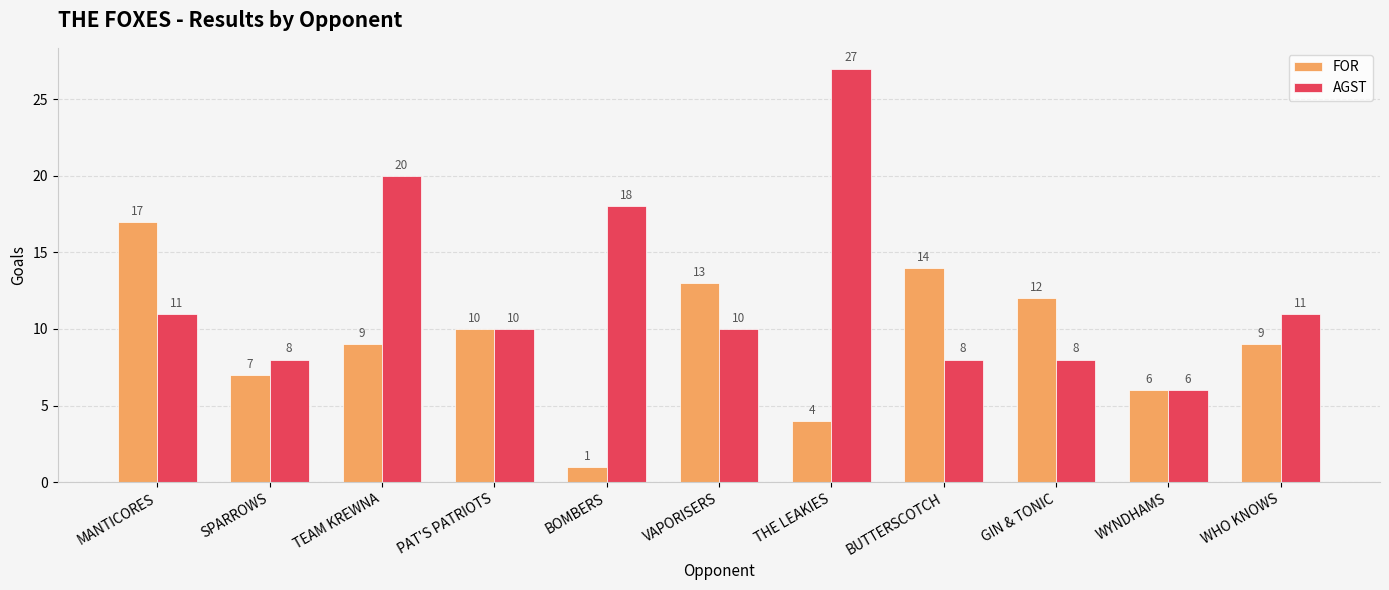

Reading right to left, what are all the values shown in this chart?

FOR: WHO KNOWS=9	WYNDHAMS=6	GIN & TONIC=12	BUTTERSCOTCH=14	THE LEAKIES=4	VAPORISERS=13	BOMBERS=1	PAT'S PATRIOTS=10	TEAM KREWNA=9	SPARROWS=7	MANTICORES=17
AGST: WHO KNOWS=11	WYNDHAMS=6	GIN & TONIC=8	BUTTERSCOTCH=8	THE LEAKIES=27	VAPORISERS=10	BOMBERS=18	PAT'S PATRIOTS=10	TEAM KREWNA=20	SPARROWS=8	MANTICORES=11